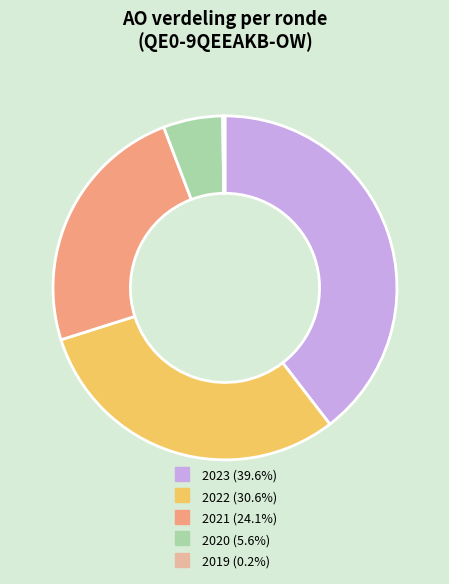

Does any single category account for the majority?

No